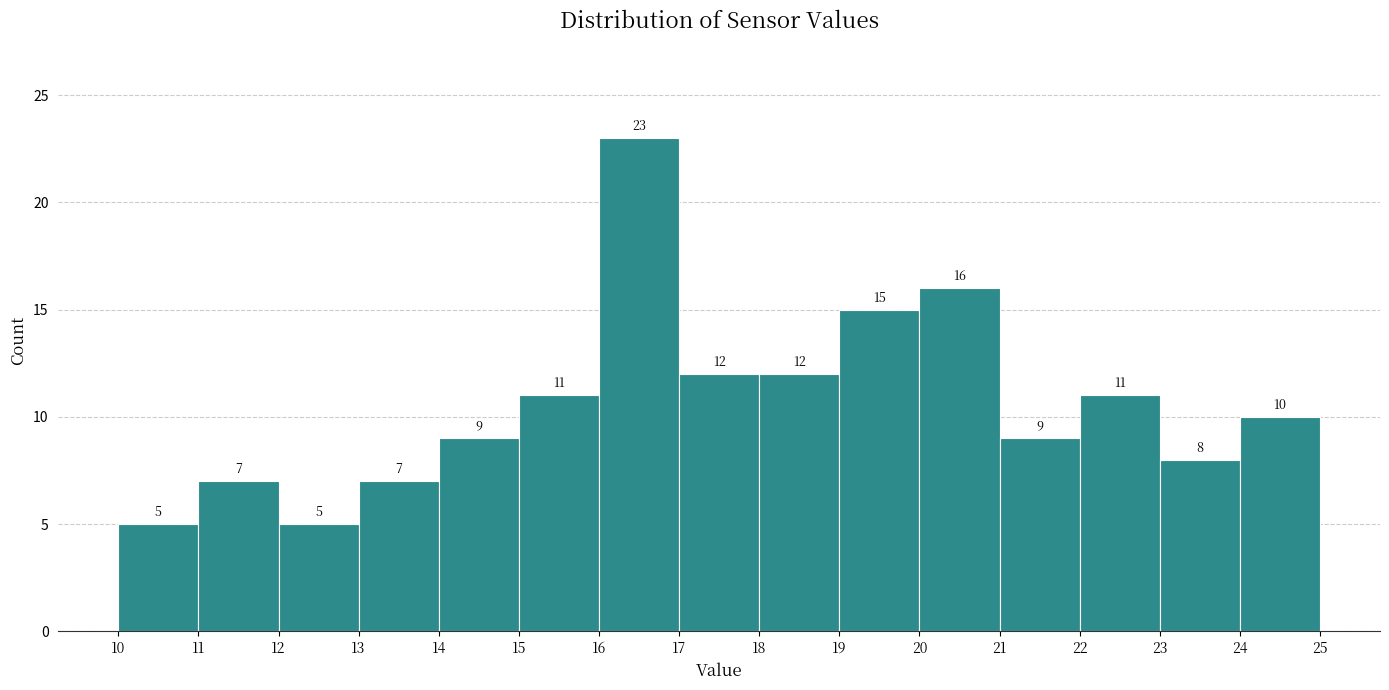

Reading left to right, list every bar in this chart as the range it spans on the x-axis followed by its height.

10 to 11: 5
11 to 12: 7
12 to 13: 5
13 to 14: 7
14 to 15: 9
15 to 16: 11
16 to 17: 23
17 to 18: 12
18 to 19: 12
19 to 20: 15
20 to 21: 16
21 to 22: 9
22 to 23: 11
23 to 24: 8
24 to 25: 10